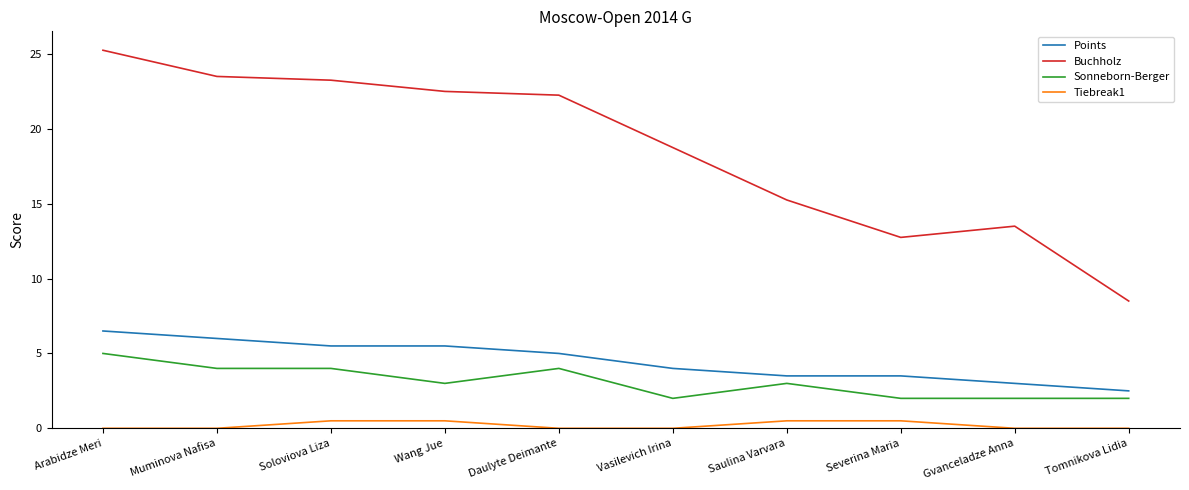

Between Muminova Nafisa and Gvanceladze Anna, which series saw the biggest shift?

Buchholz